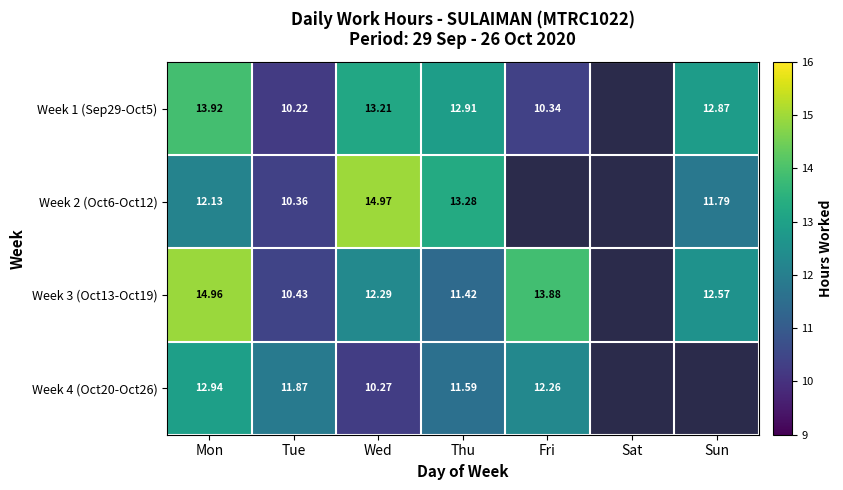

Which series changed the most between Mon and Tue?

Week 3 (Oct13-Oct19)